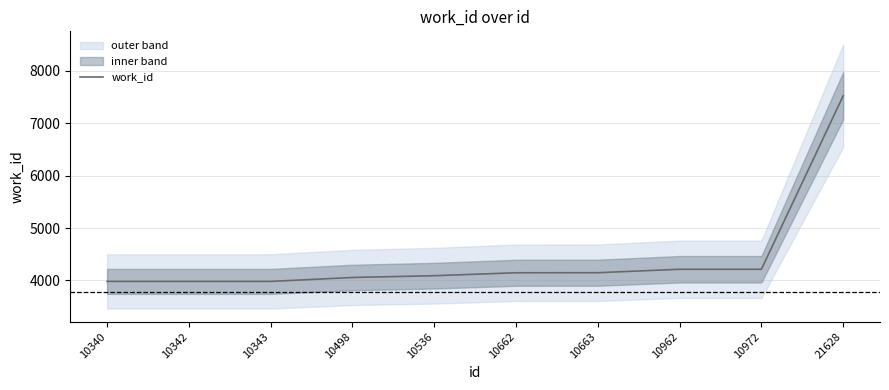

True or false: the data has more than 2 interior local peaks.

False